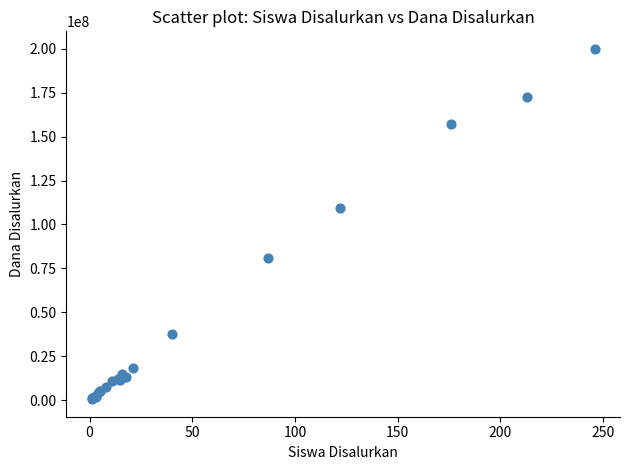

What Y value in the scatter plot is closest to 100250000?

109500000